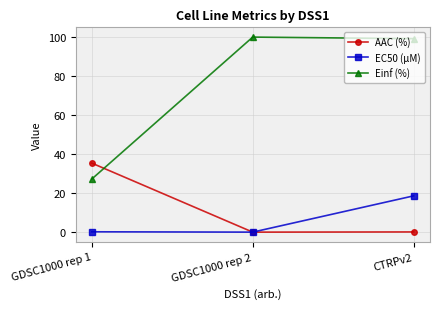

At CTRPv2, list the series in order from smallest to largest.

AAC (%), EC50 (µM), Einf (%)